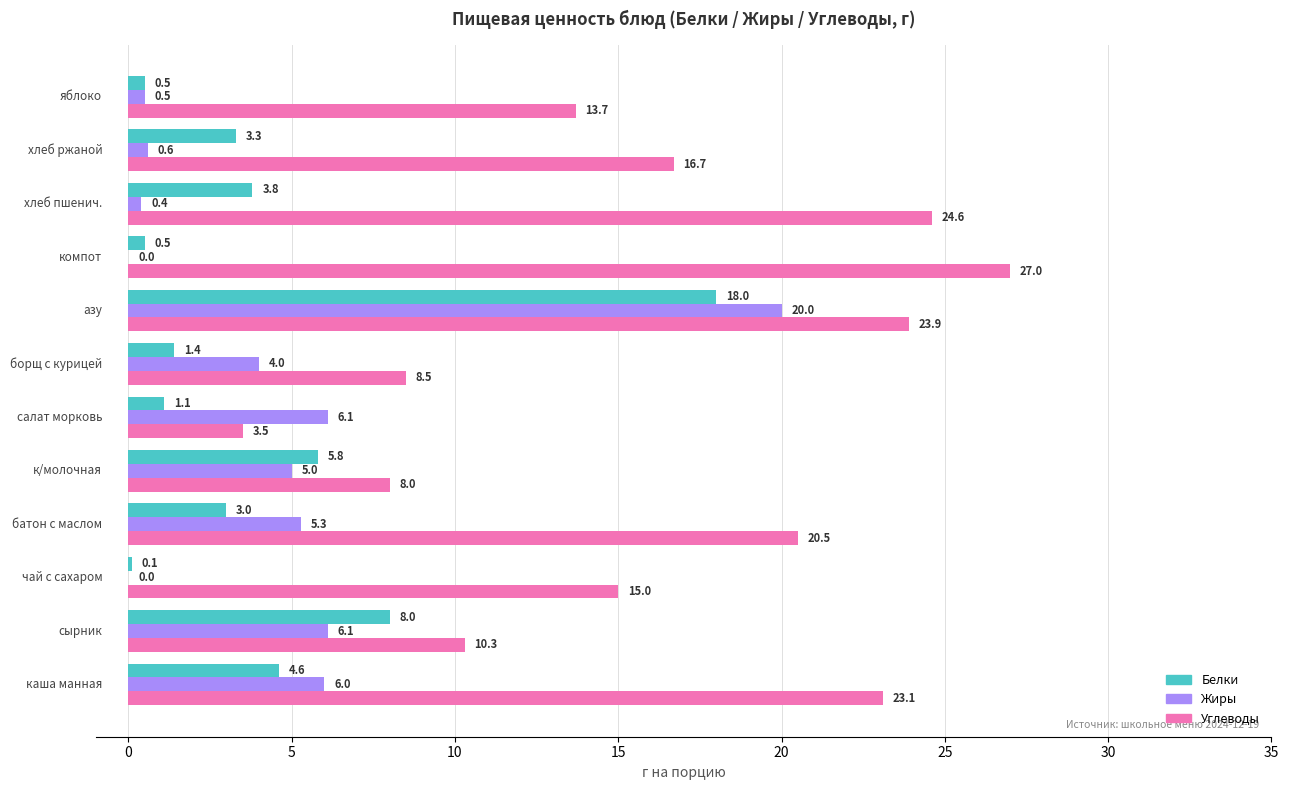

What is the sum of all Углеводы values?

194.8